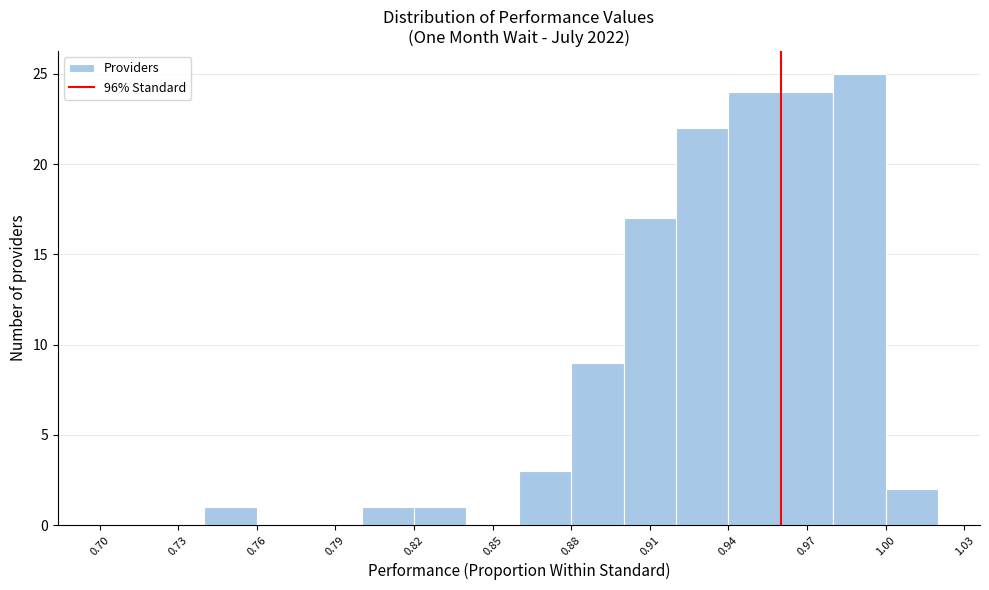

What is the height of the bar covering 0.96 to 0.98 on the x-axis? The values are not printed on the chart, so give them approximately, as read against the axis.

24